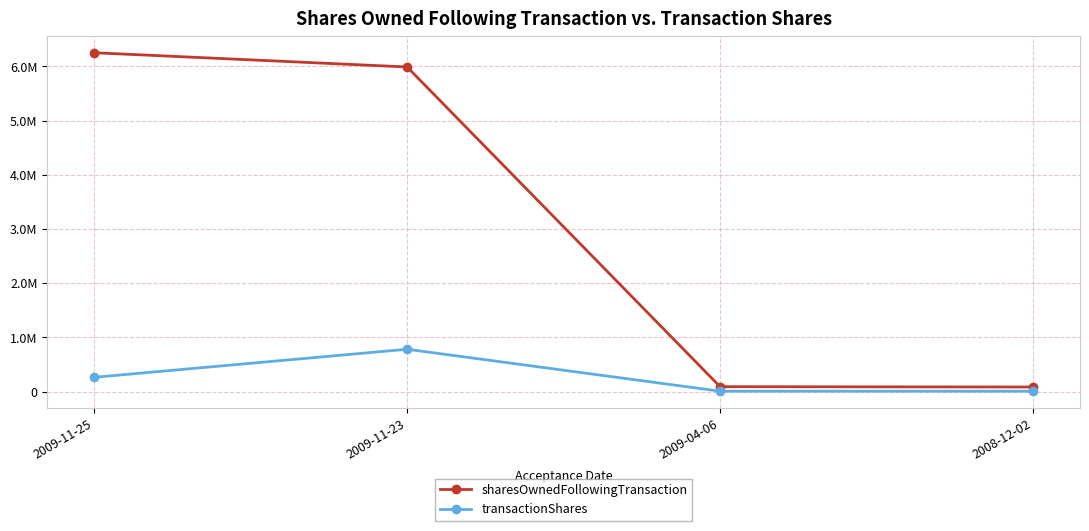

At which category does the chart reach its peak across all series?

2009-11-25